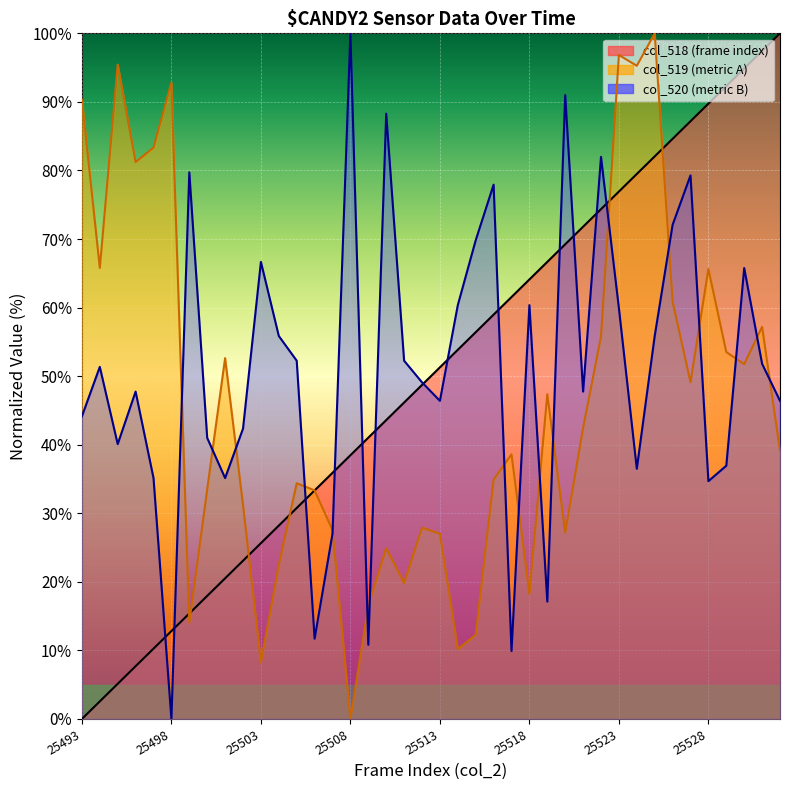

In col_519, how many points are lower than both neighbors (excluding endpoints)?

12